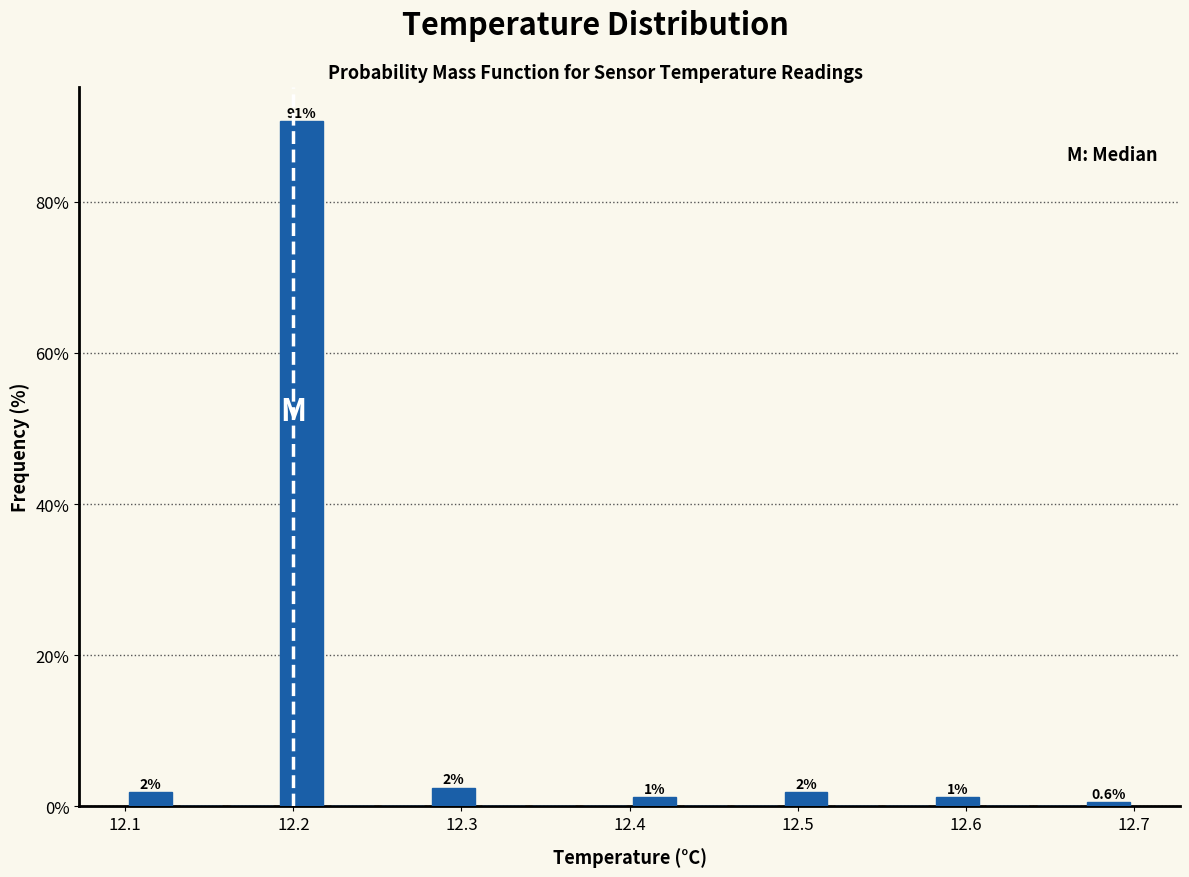

Around what value on the x-axis is the tallest bar? Give the approximate position of its centre, as read against the axis.

12.21